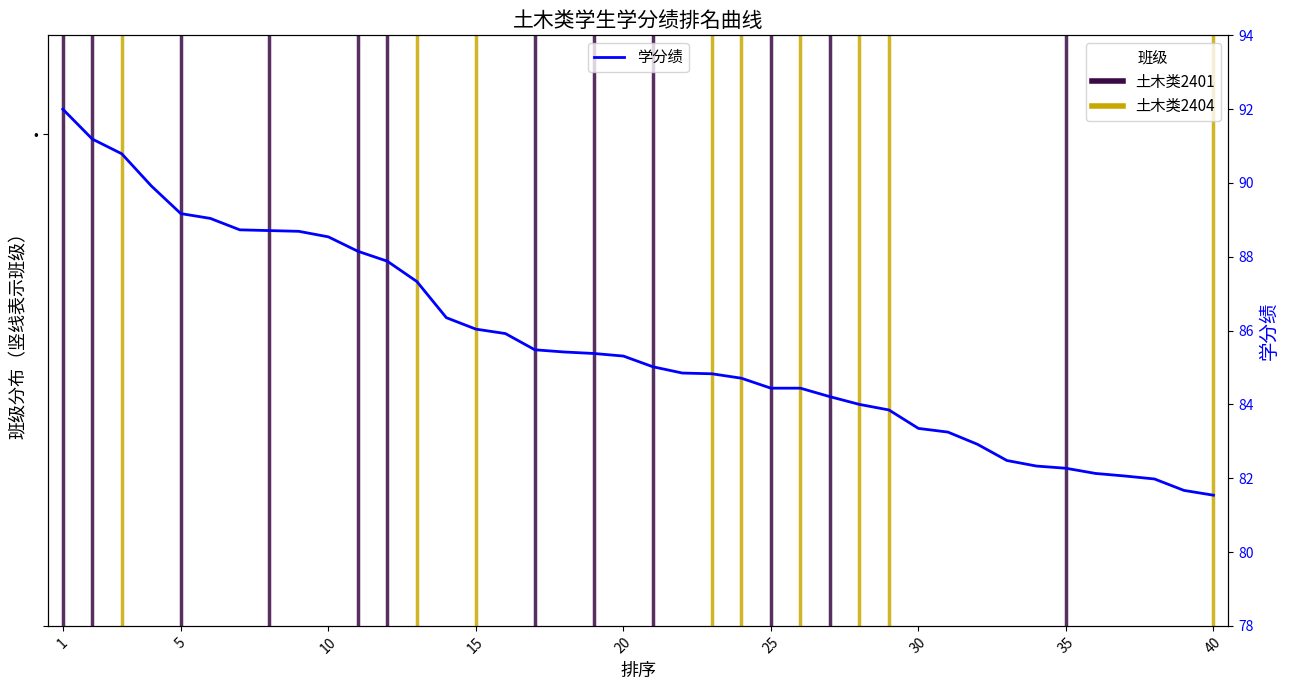

List the labels in order of value, smallest first.

40, 39, 38, 37, 36, 35, 34, 33, 32, 31, 30, 29, 28, 27, 25, 26, 24, 23, 22, 21, 20, 19, 18, 17, 16, 15, 14, 13, 12, 11, 10, 9, 8, 7, 6, 5, 4, 3, 2, 1